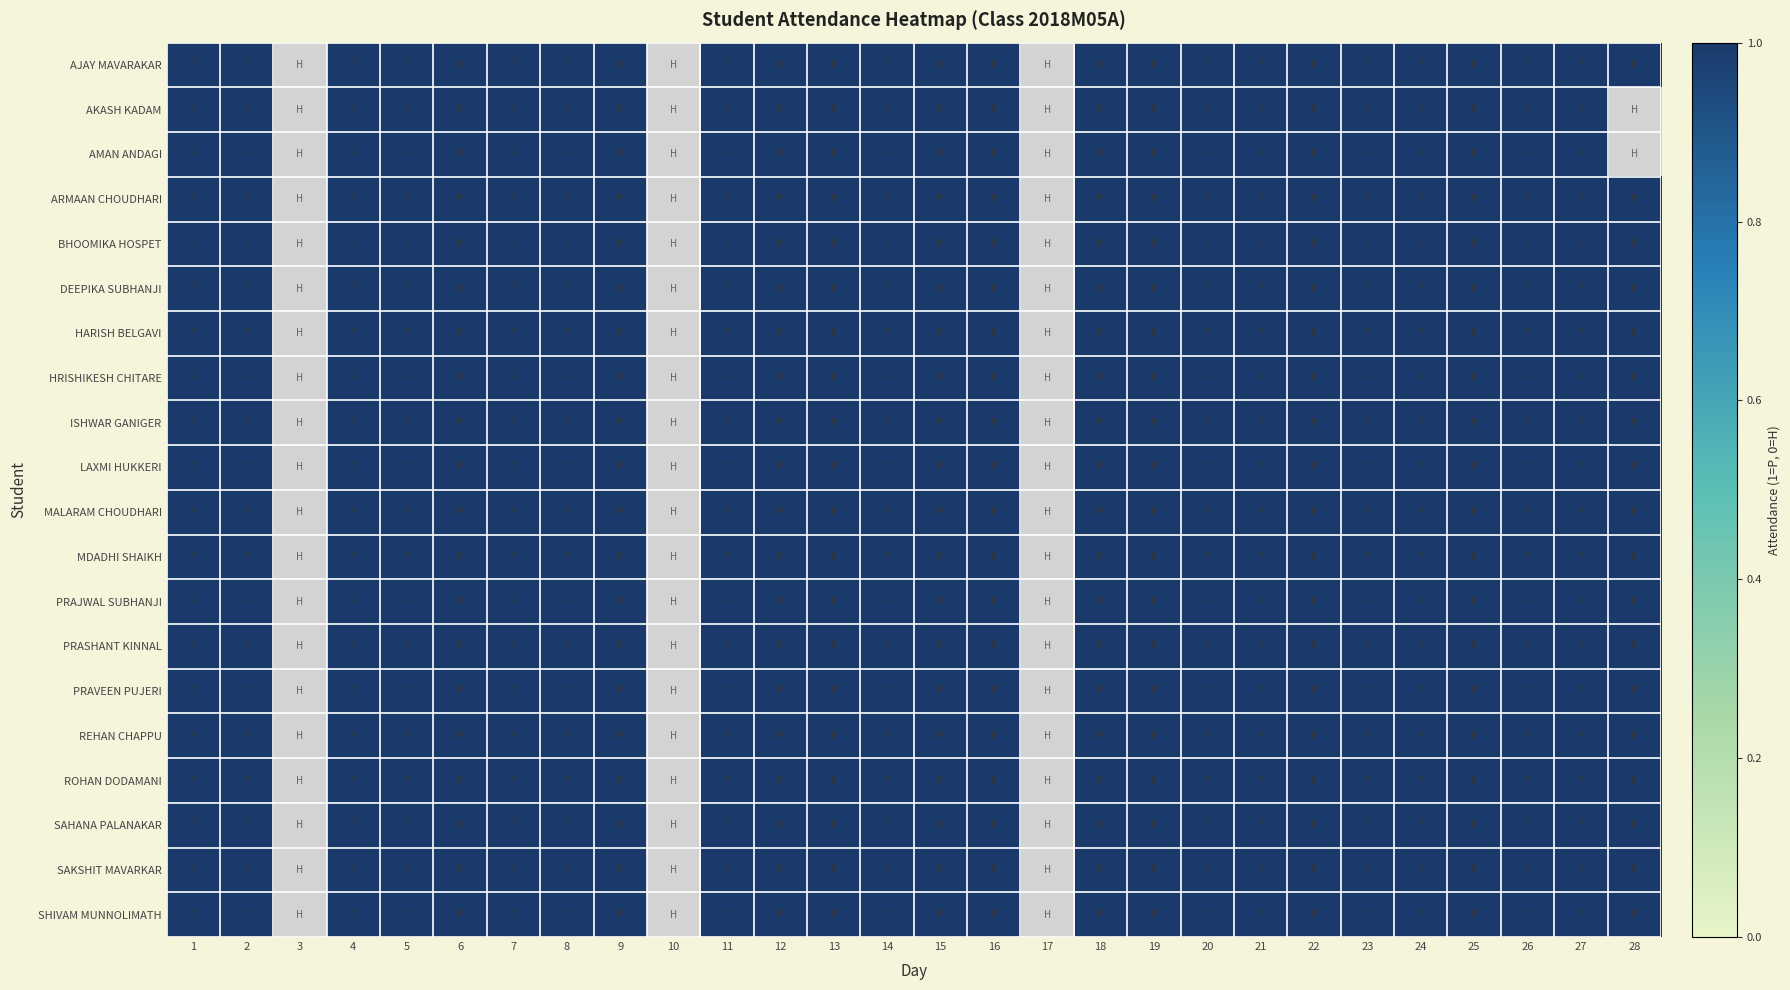

What is the average value of the ARMAAN IMTIYAZ CHOUDHARI series?

1